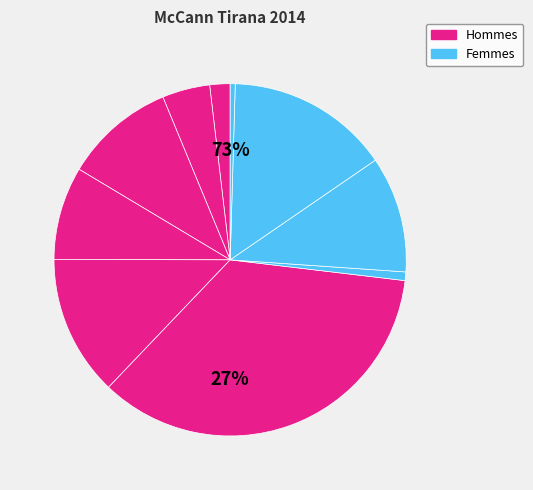

Is Loreal cost the majority of the pie?

No